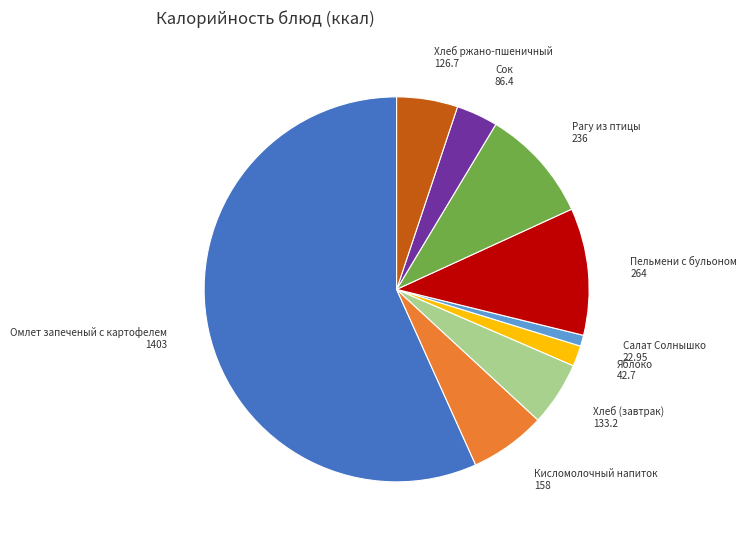

Is there any slice that represents more than half of the pie?

Yes